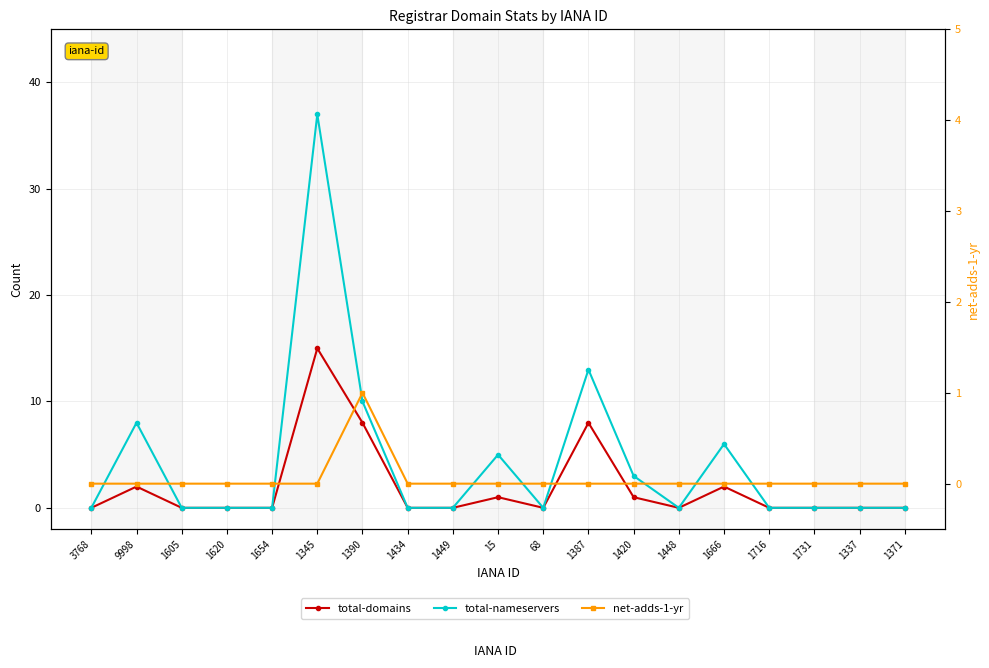

How many data points in total-nameservers are above 0?

7